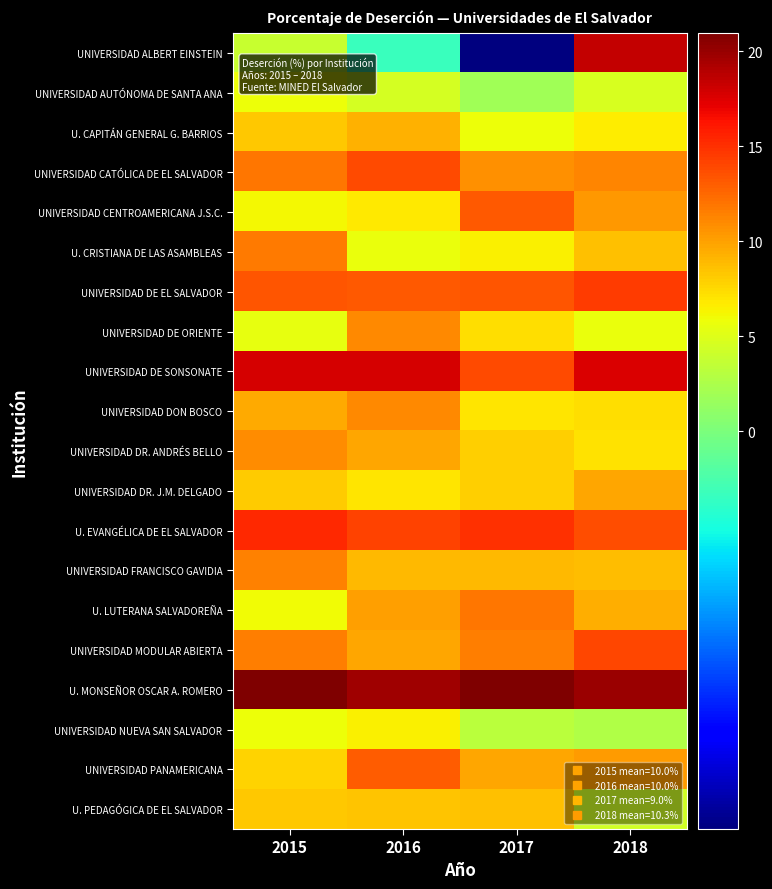

What is the spread (max minus min) of values at 2017?

25.5